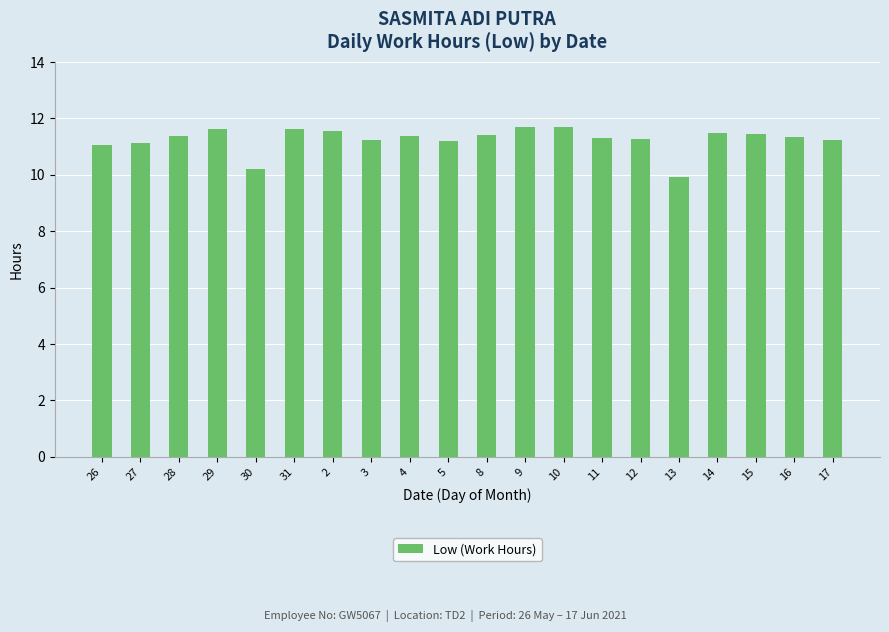

What is the approximate value at 31?

11.6